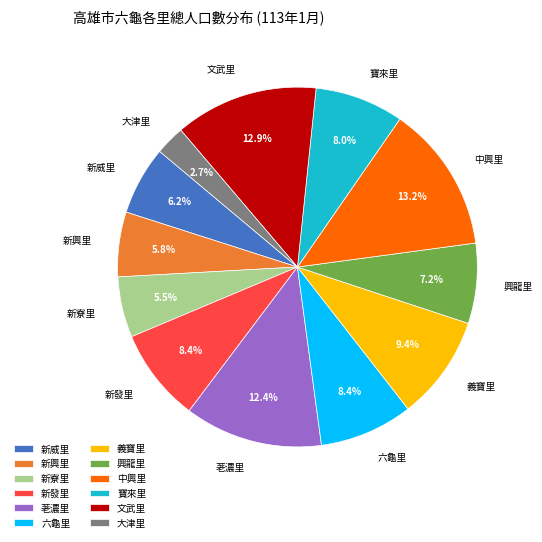

What is the smallest slice in the pie chart?

大津里